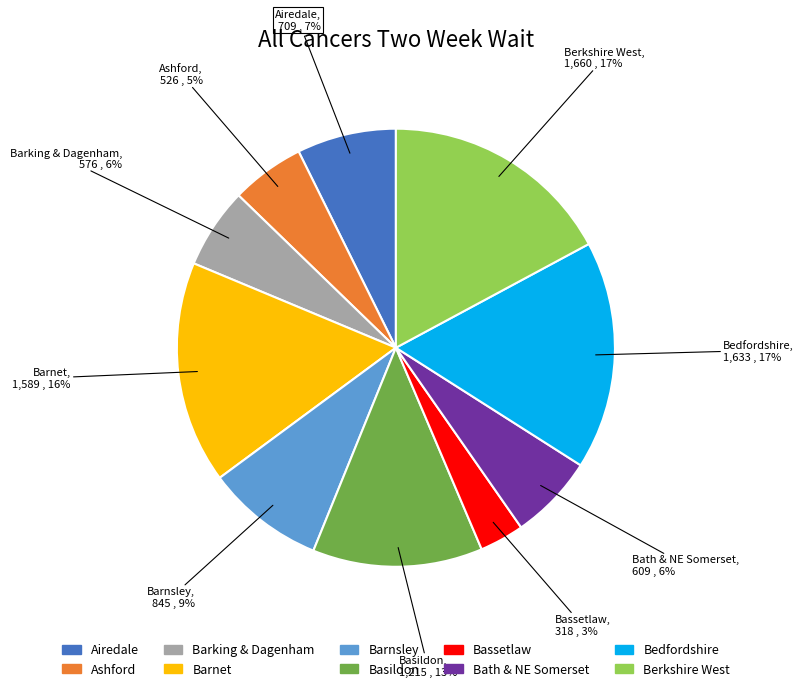

To the nearest percent, what portion does Barnet represent?

16%